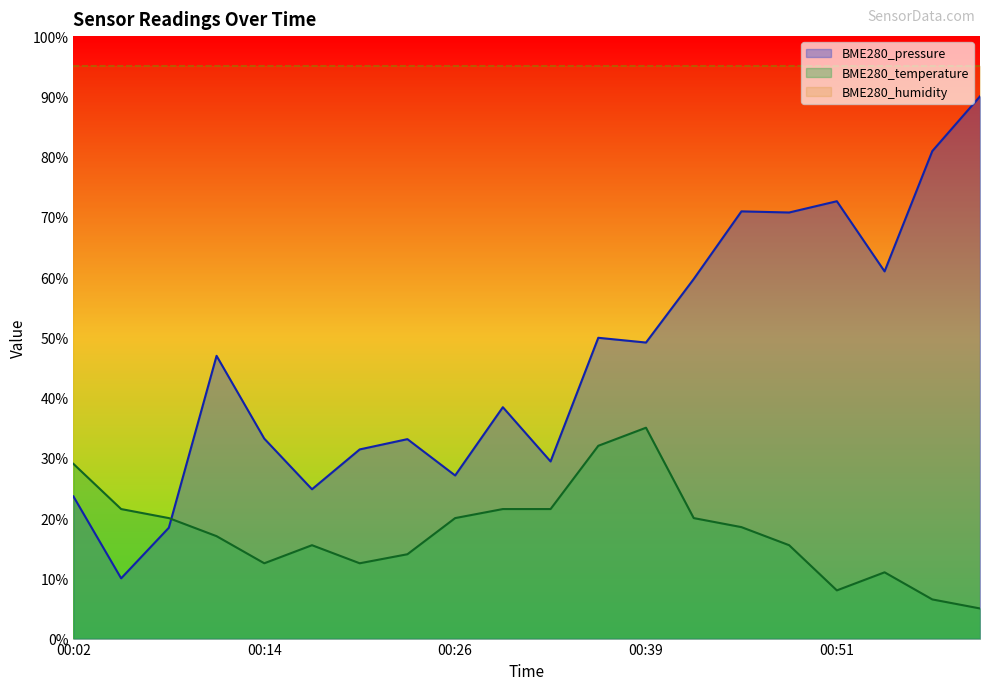

What is the average value of the BME280_pressure series?

46.1